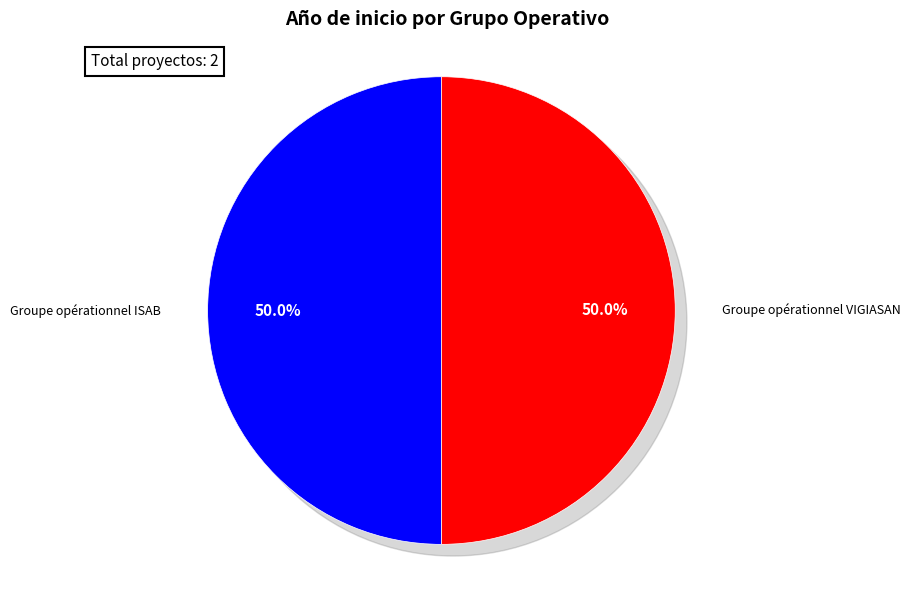

Rank the categories by value from highest to lowest.

Groupe opérationnel ISAB, Groupe opérationnel VIGIASAN